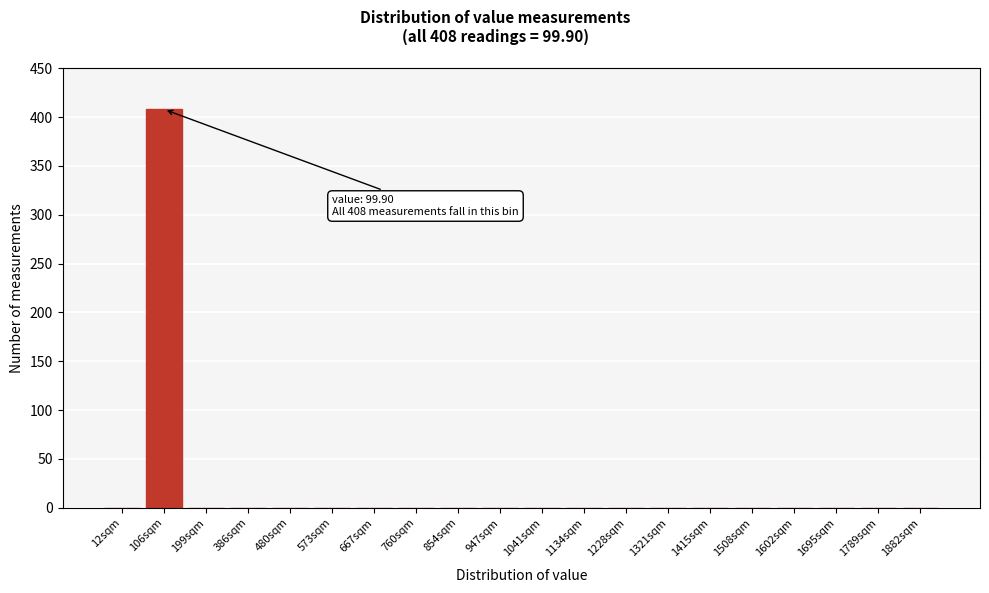

Reading left to right, list all the values displayed in this chart.

12sqm=0	106sqm=408	199sqm=0	386sqm=0	480sqm=0	573sqm=0	667sqm=0	760sqm=0	854sqm=0	947sqm=0	1041sqm=0	1134sqm=0	1228sqm=0	1321sqm=0	1415sqm=0	1508sqm=0	1602sqm=0	1695sqm=0	1789sqm=0	1882sqm=0